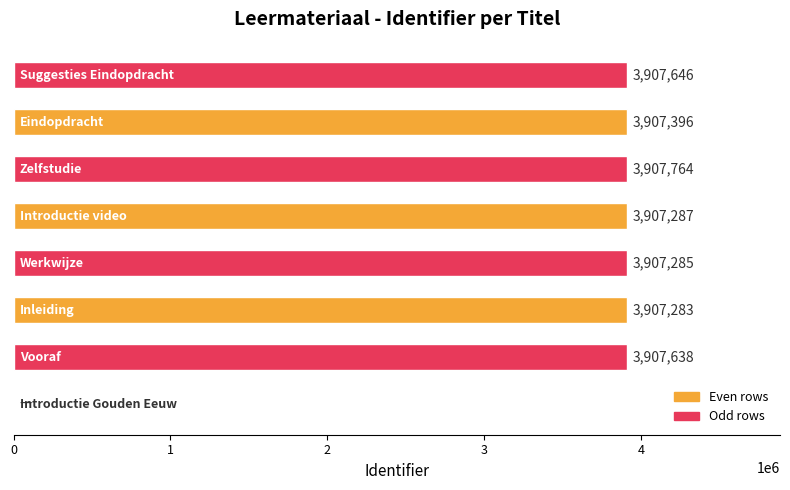

What is the sum of all values?

27352299